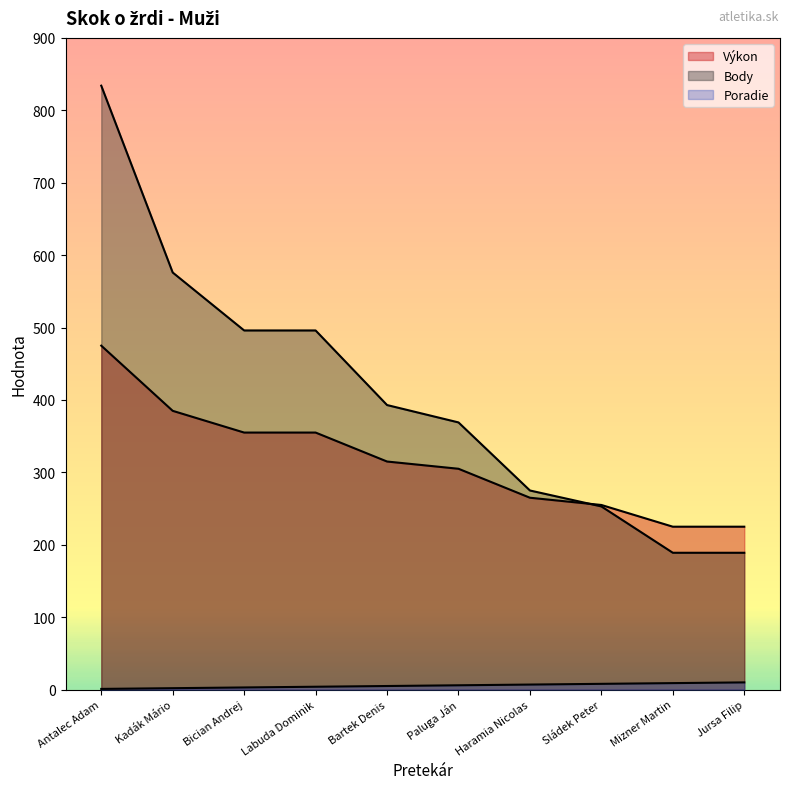

What is the approximate value of Výkon at Labuda Dominik, to the nearest 50?

350